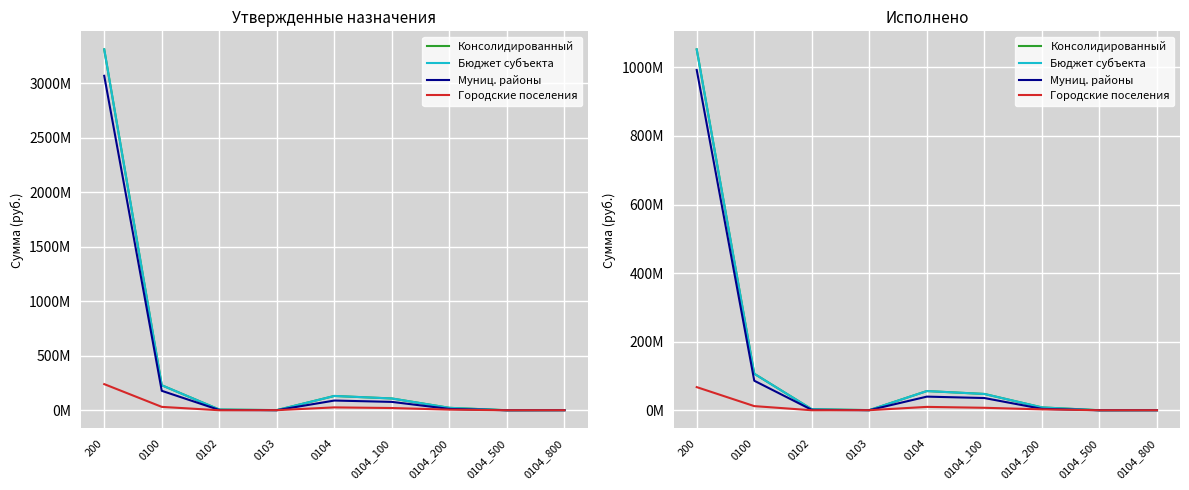

At which category does Консолидированный reach its first local valley?

0103